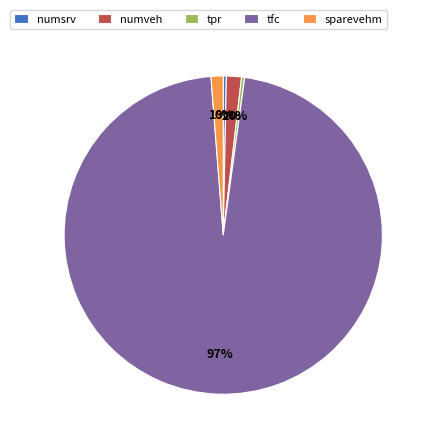

Which category has the biggest portion of the pie?

tfc